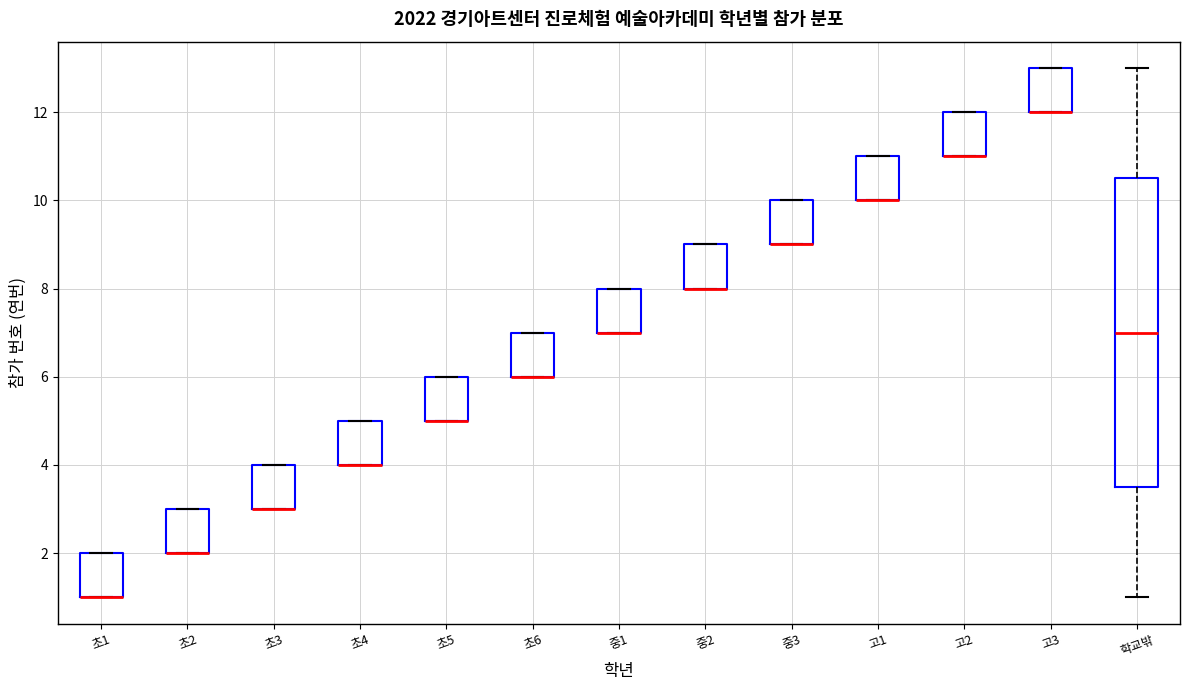

Reading left to right, read every box against the y-axis: the position of its median line, the range the box covers, and the ends of its whiskers. The values are not printed on the chart, so give them approximately, as read against the axis.

초1: median 1.0 (drawn on the box's lower edge), box 1.0 to 2.0, whiskers 1.0 to 2.0
초2: median 2.0 (drawn on the box's lower edge), box 2.0 to 3.0, whiskers 2.0 to 3.0
초3: median 3.0 (drawn on the box's lower edge), box 3.0 to 4.0, whiskers 3.0 to 4.0
초4: median 4.0 (drawn on the box's lower edge), box 4.0 to 5.0, whiskers 4.0 to 5.0
초5: median 5.0 (drawn on the box's lower edge), box 5.0 to 6.0, whiskers 5.0 to 6.0
초6: median 6.0 (drawn on the box's lower edge), box 6.0 to 7.0, whiskers 6.0 to 7.0
중1: median 7.0 (drawn on the box's lower edge), box 7.0 to 8.0, whiskers 7.0 to 8.0
중2: median 8.0 (drawn on the box's lower edge), box 8.0 to 9.0, whiskers 8.0 to 9.0
중3: median 9.0 (drawn on the box's lower edge), box 9.0 to 10.0, whiskers 9.0 to 10.0
고1: median 10.0 (drawn on the box's lower edge), box 10.0 to 11.0, whiskers 10.0 to 11.0
고2: median 11.0 (drawn on the box's lower edge), box 11.0 to 12.0, whiskers 11.0 to 12.0
고3: median 12.0 (drawn on the box's lower edge), box 12.0 to 13.0, whiskers 12.0 to 13.0
학교밖: median 7.0, box 3.6 to 10.6, whiskers 1.0 to 13.0